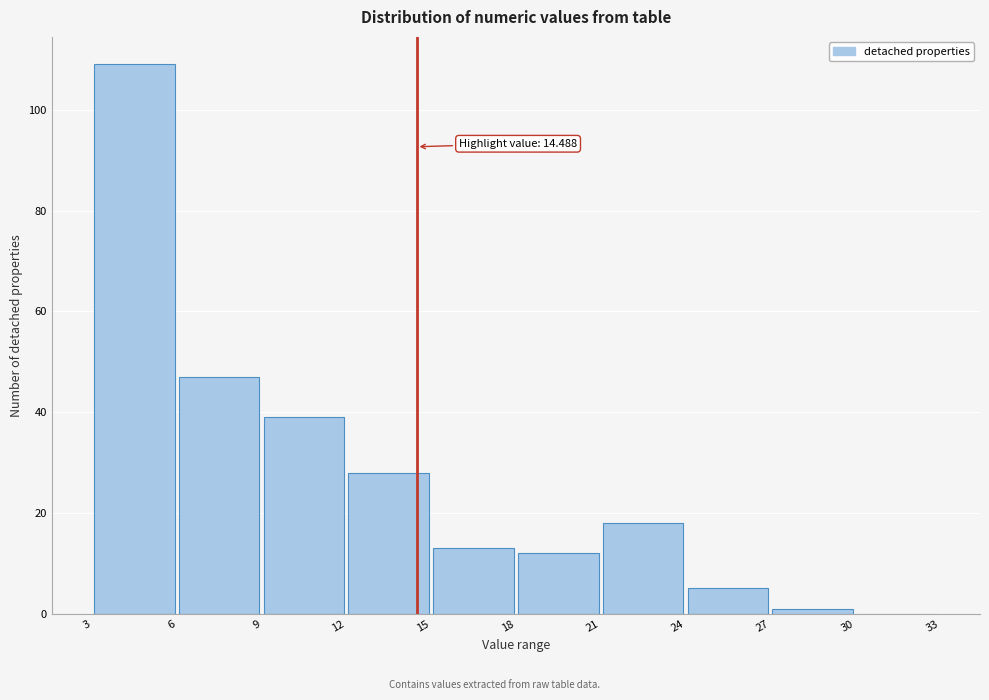

Over which range of the x-axis is the bar tallest?

3 to 6